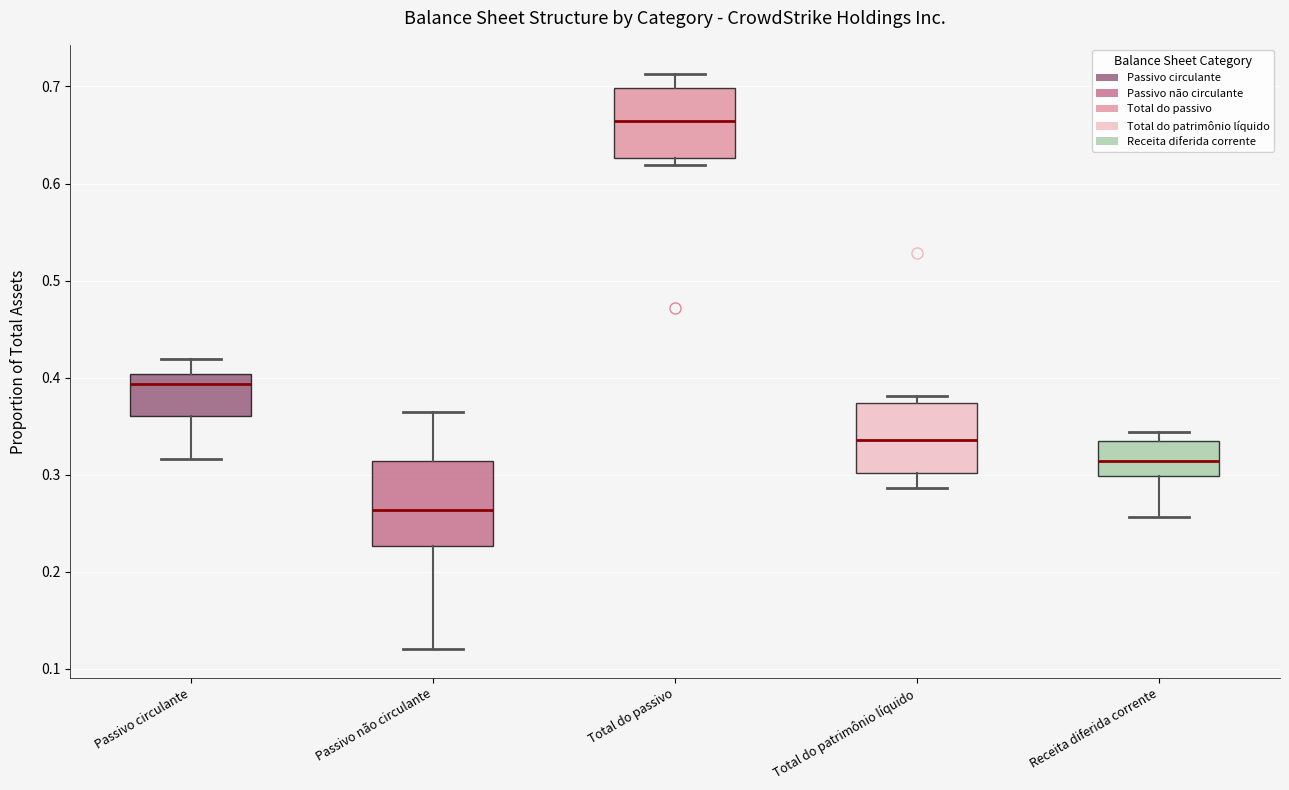

Where is the upper edge of the box for Receita diferida corrente on the y-axis? The values are not printed on the chart, so give them approximately, as read against the axis.

0.33